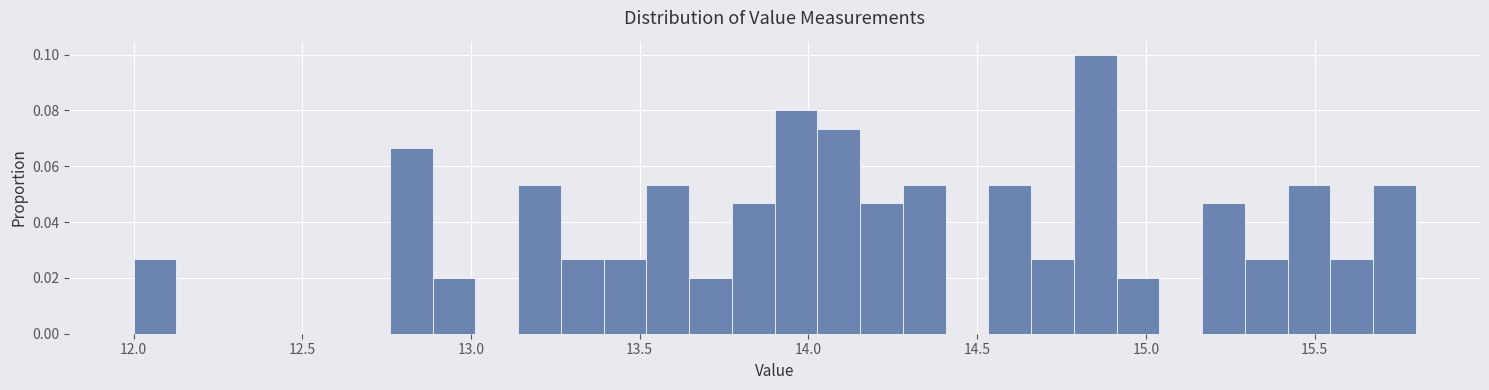

Around what value on the x-axis is the tallest bar? Give the approximate position of its centre, as read against the axis.

14.85